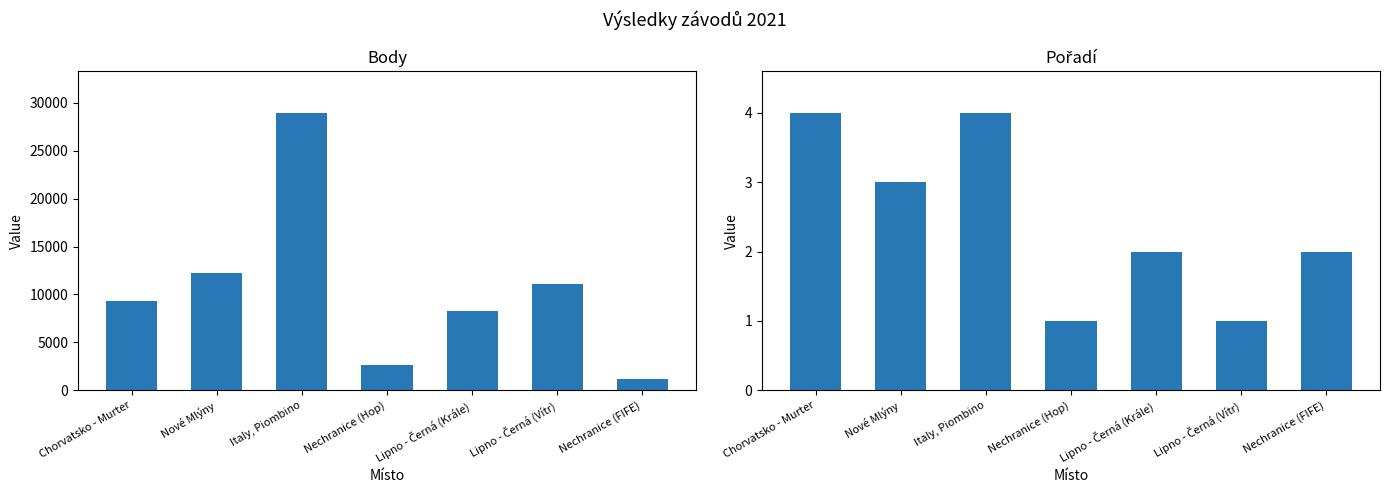

Reading right to left, what are all the values shown in this chart?

Body: 1142	11047	8261	2663	28956	12262	9332
Pořadí: 2	1	2	1	4	3	4